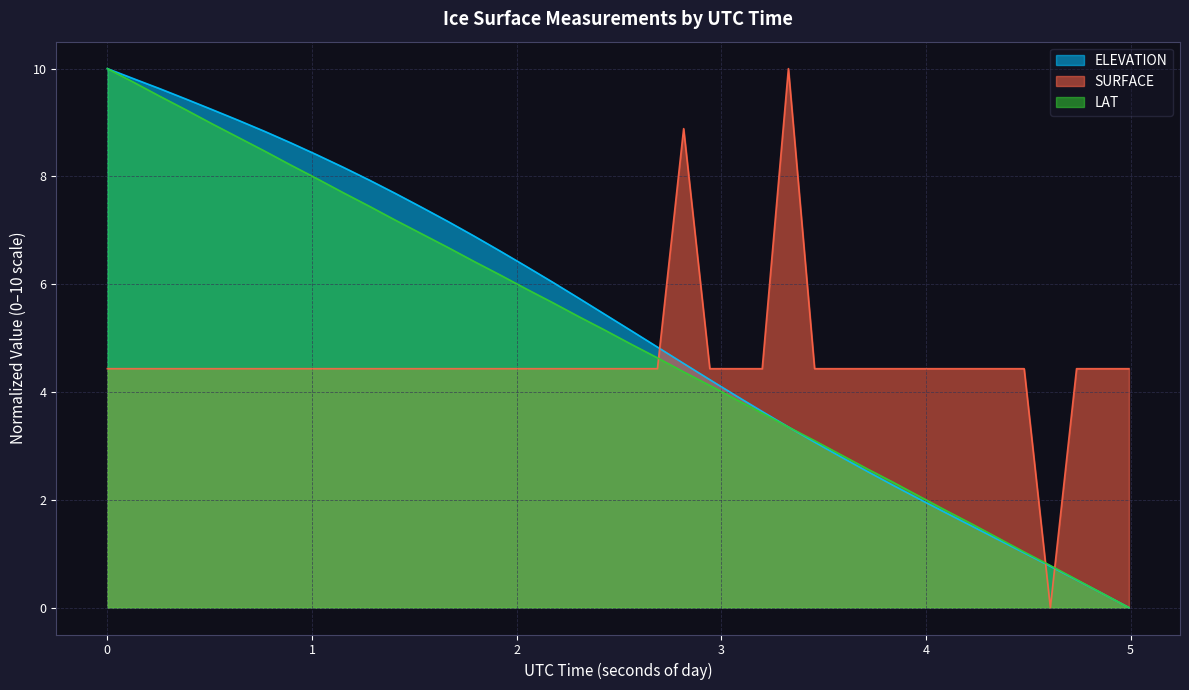

What is the greatest value displayed?

10.0